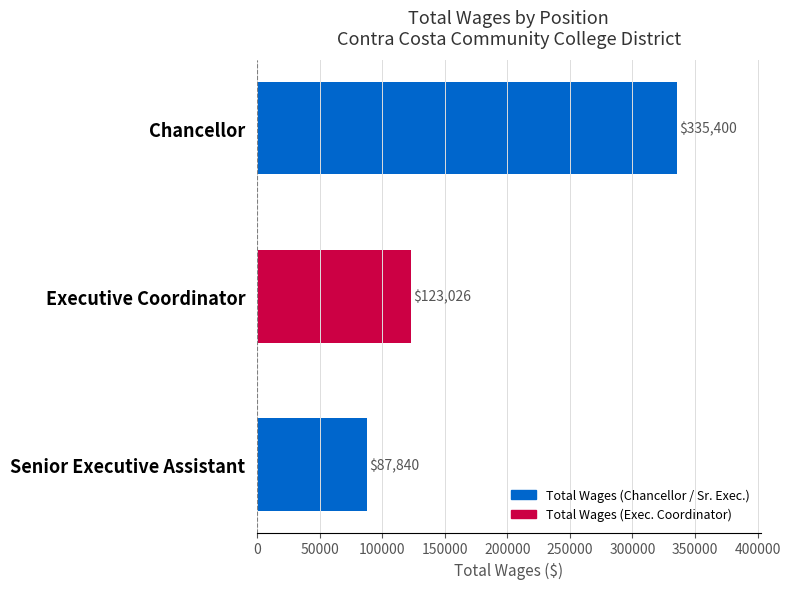

Where is the data nearest to the value 211620?

Executive Coordinator